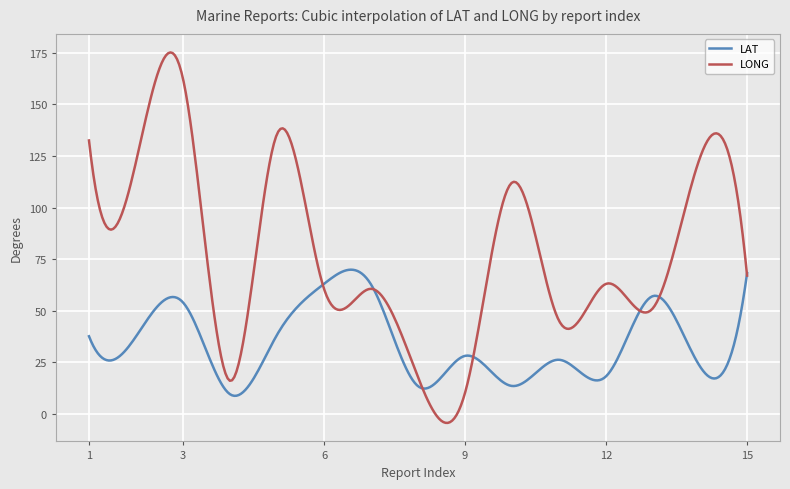

What is the smallest value displayed?

-4.4